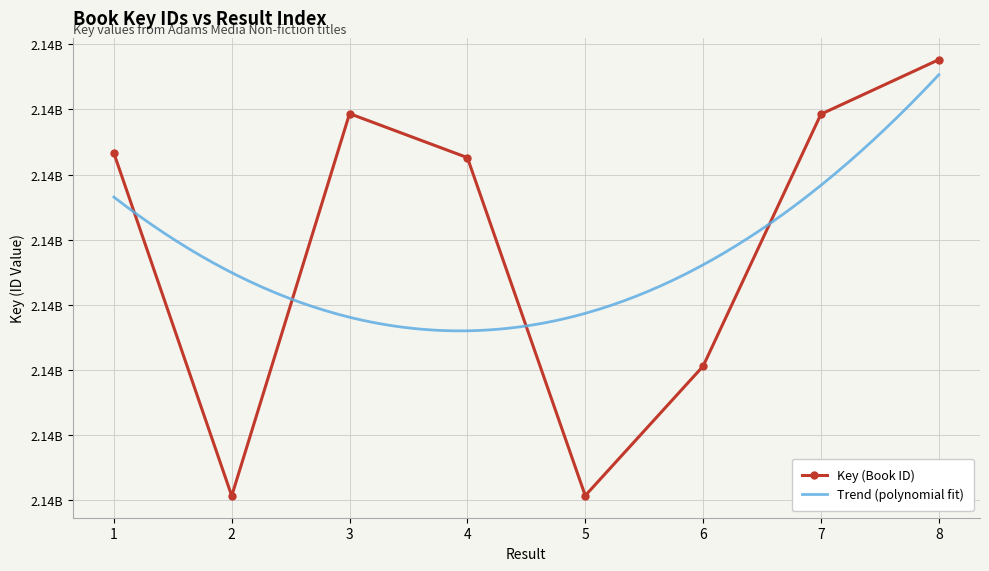

Approximately how many times larger is the value at 3 compared to 5?

1.0